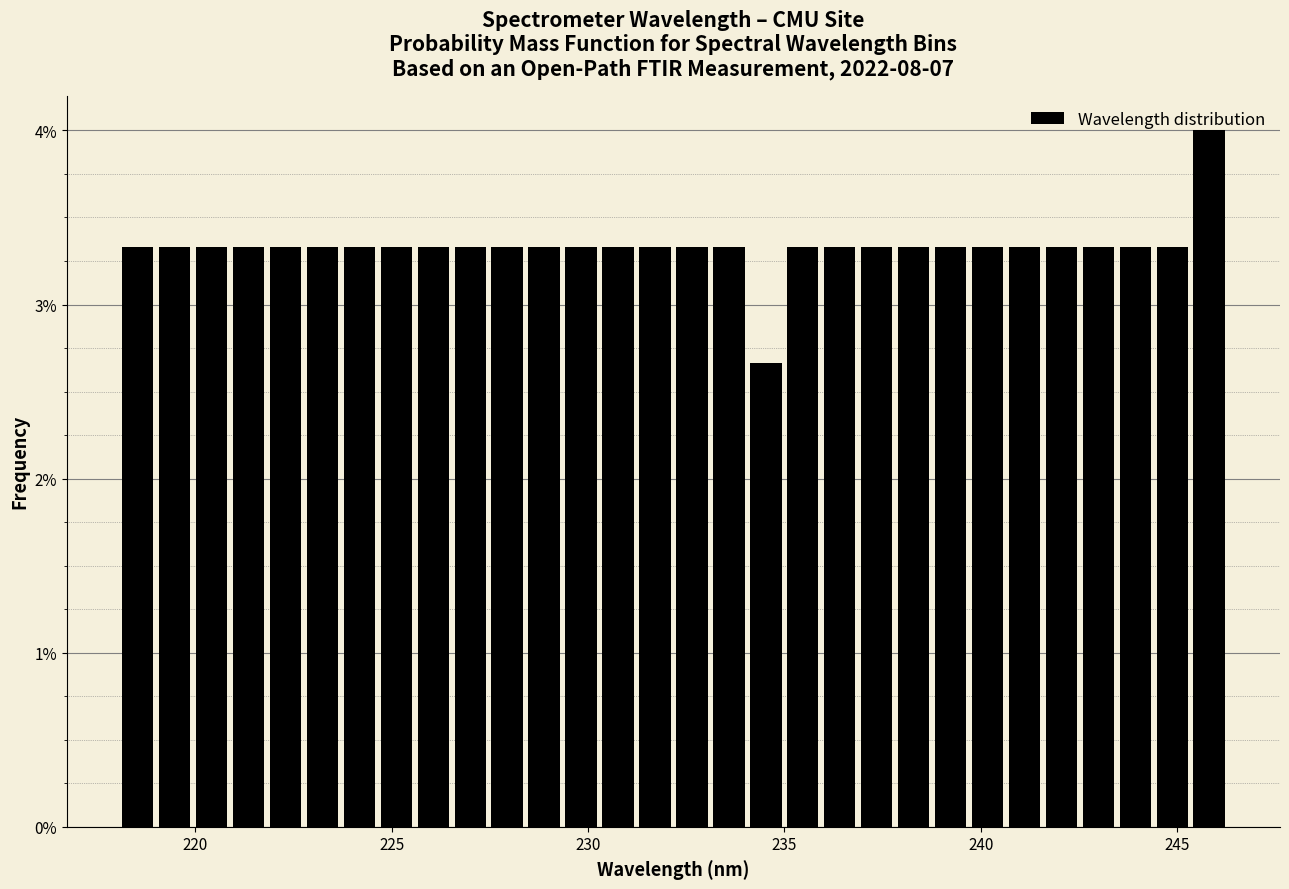

Read against the x-axis, roughly where is the centre of the tallest bar?

246.0